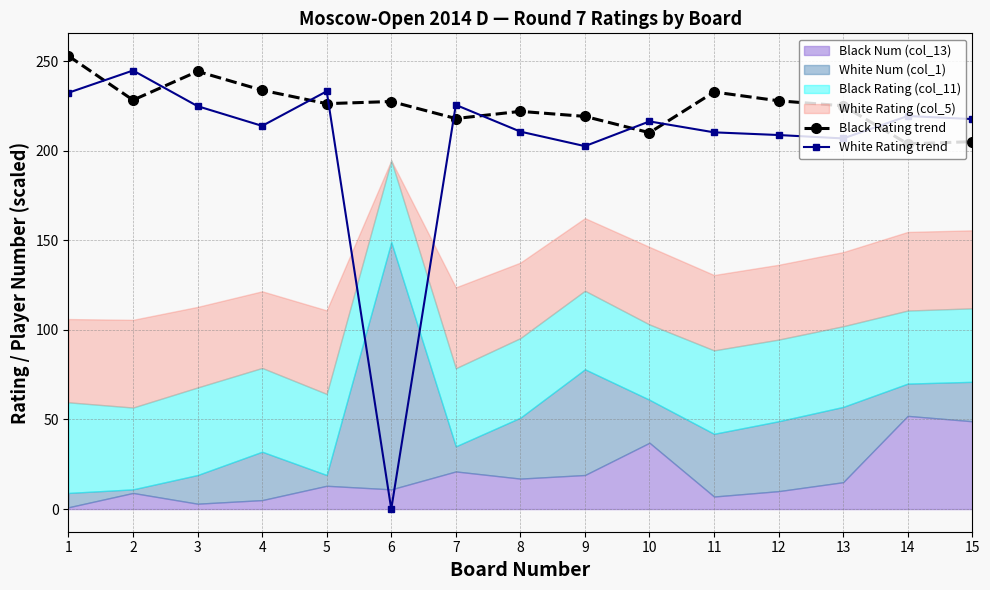

How many positive values does the White Rating trend series have?

14